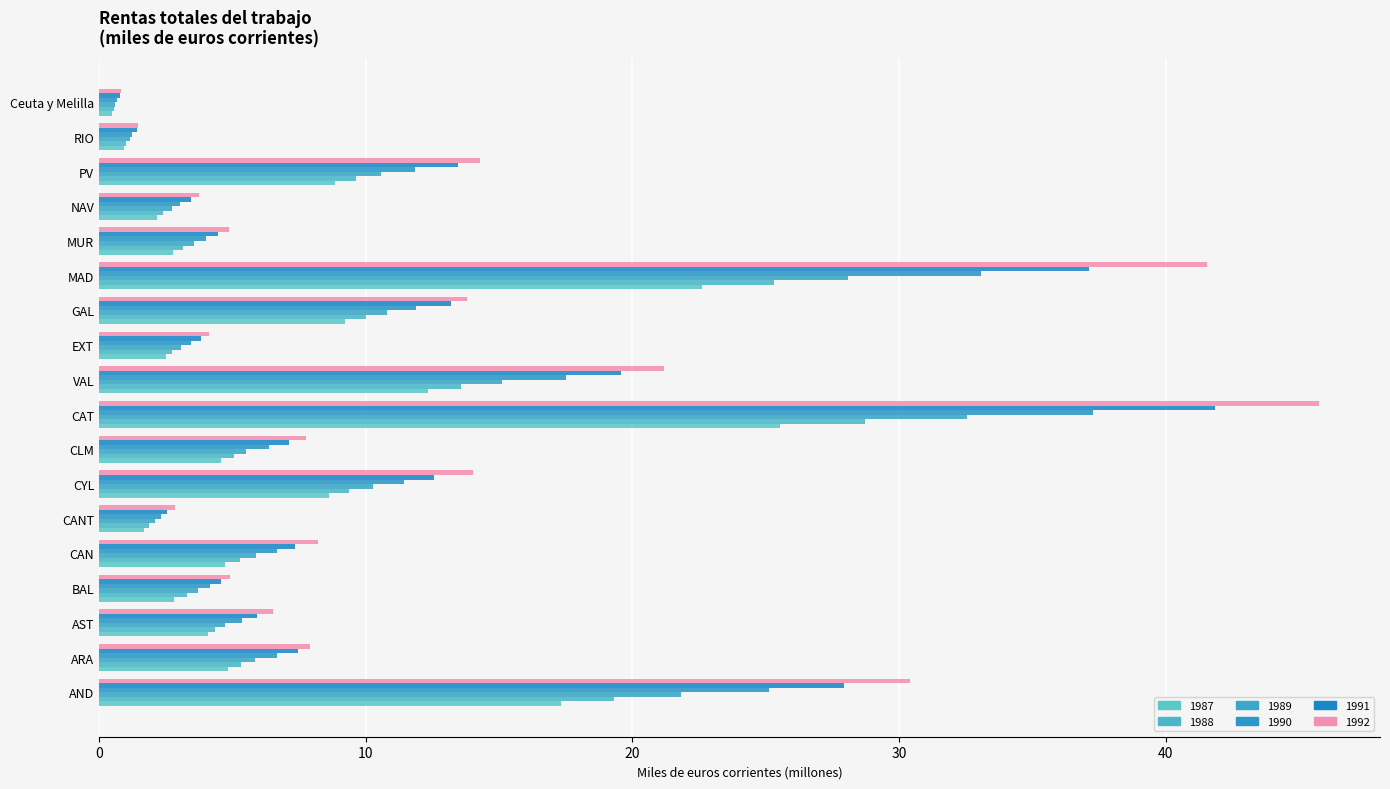

What is the difference between the 1987 values at CANT and EXT?

0.8